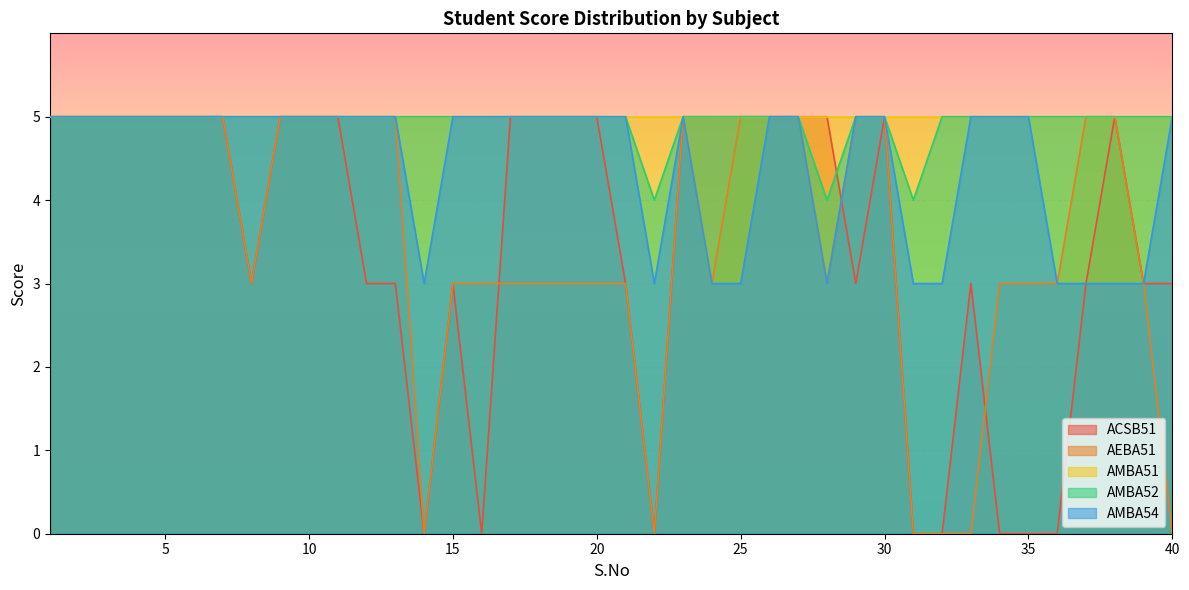

What is the total value across all series at 10?

25